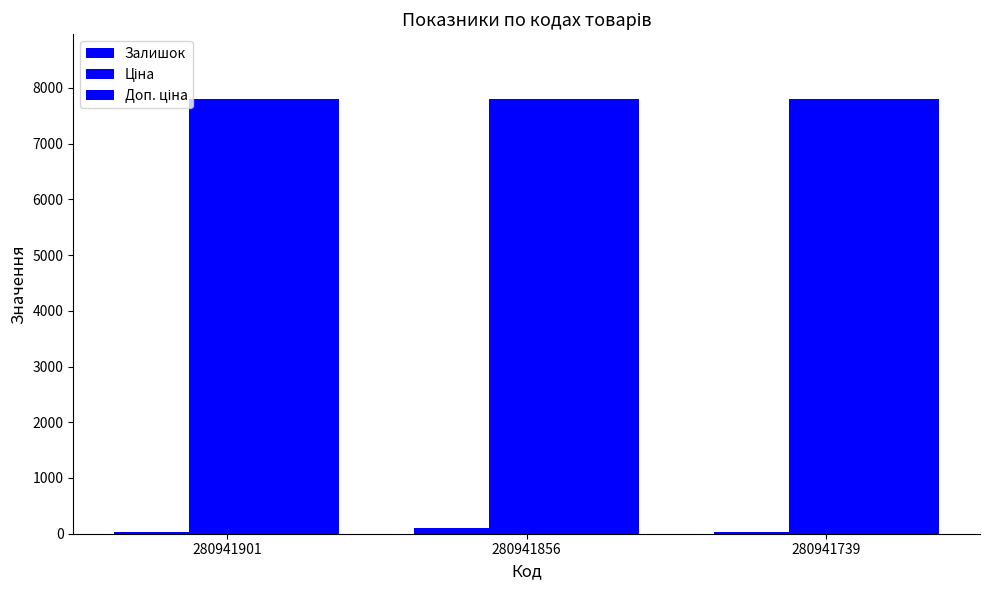

List the series in order of their peak value, highest first.

Ціна, Доп. ціна, Залишок